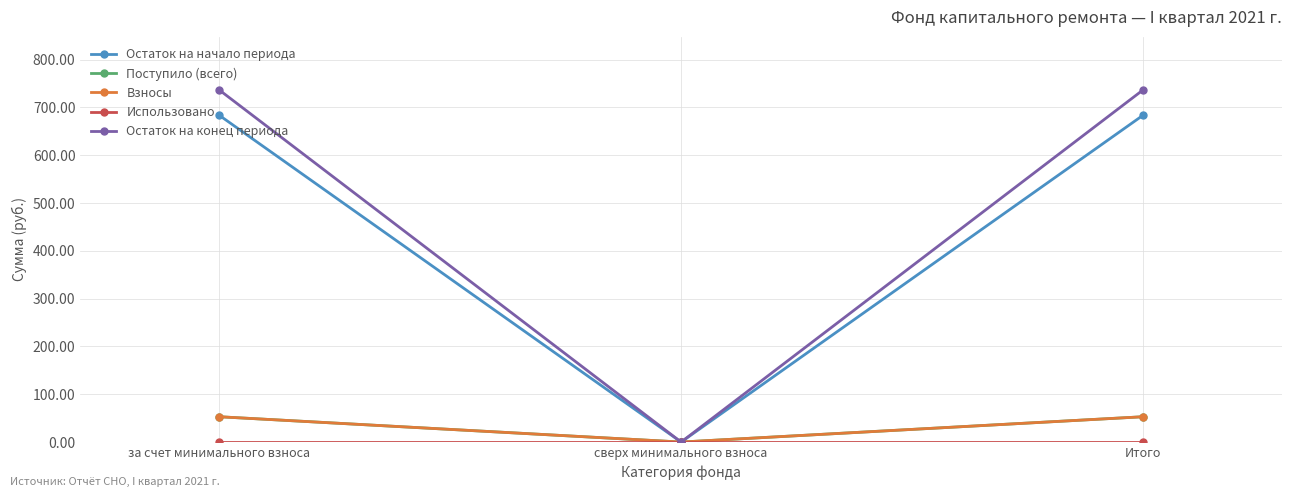

Is this an area chart (filled region under the line)?

No